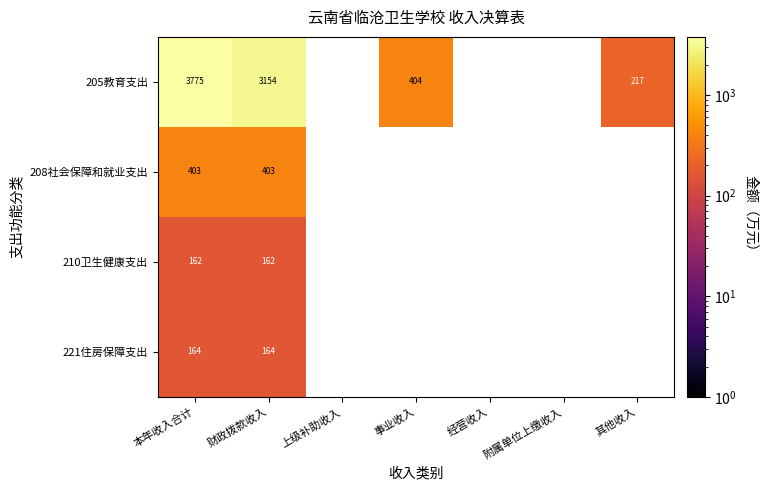

Is the value of 208社会保障和就业支出 at 本年收入合计 greater than the value of 210卫生健康支出 at 财政拨款收入?

Yes